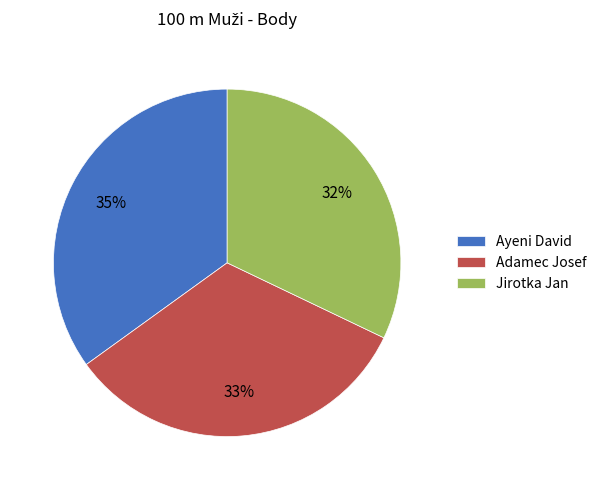

Combined, do Adamec Josef and Jirotka Jan account for over 50%?

Yes